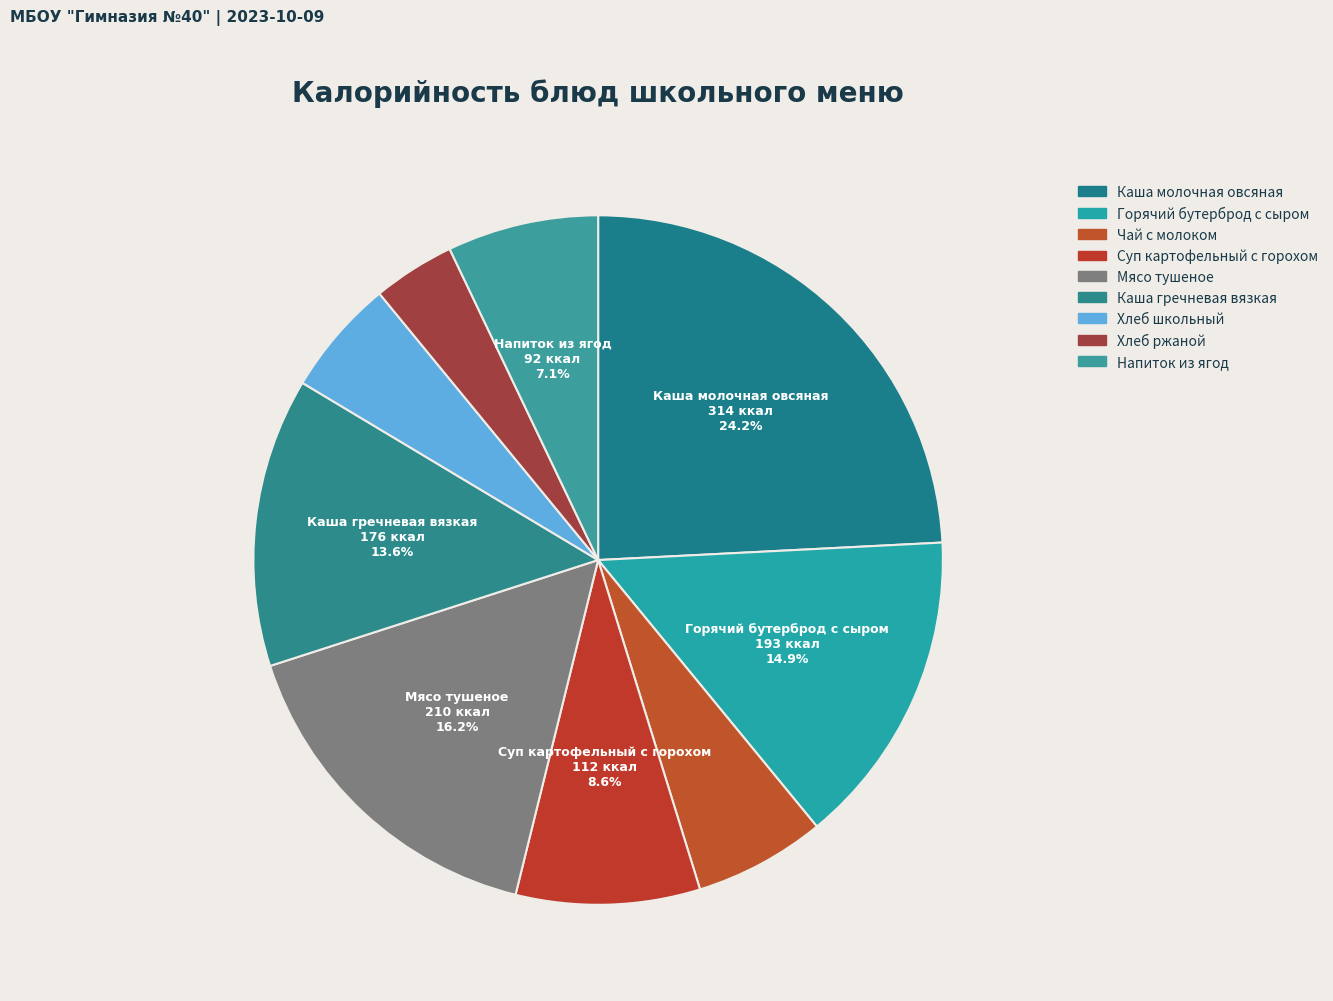

To the nearest percent, what portion does Суп картофельный с горохом represent?

9%